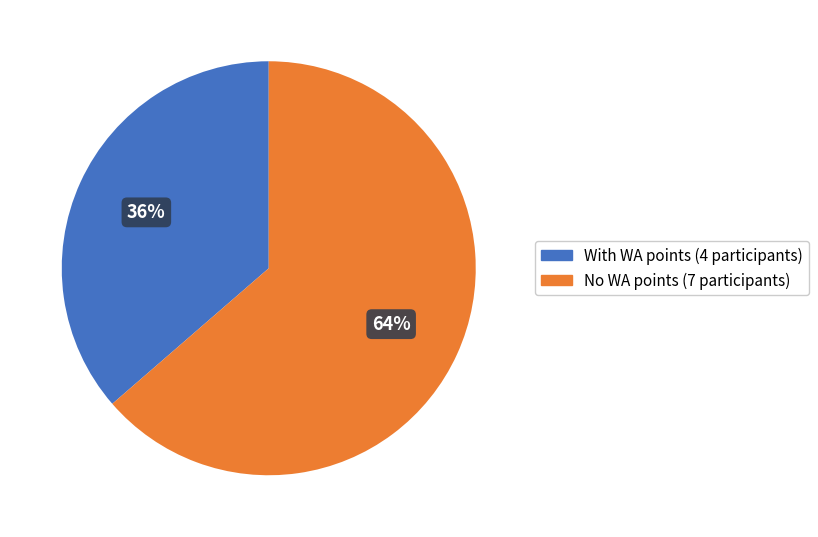

How many segments does this pie chart have?

2